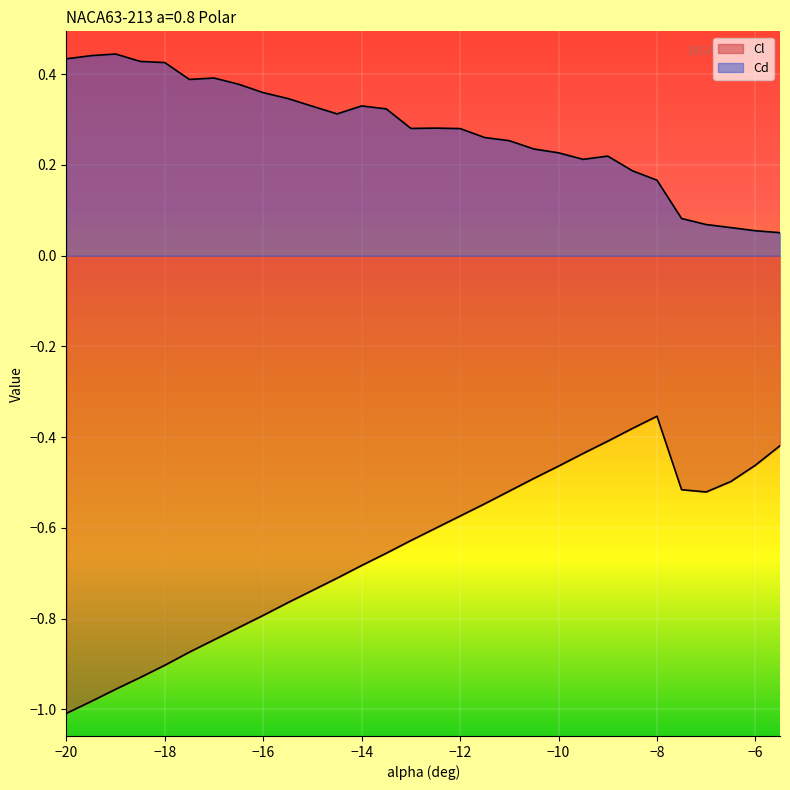

At which category is the sum across all series the highest?

-8